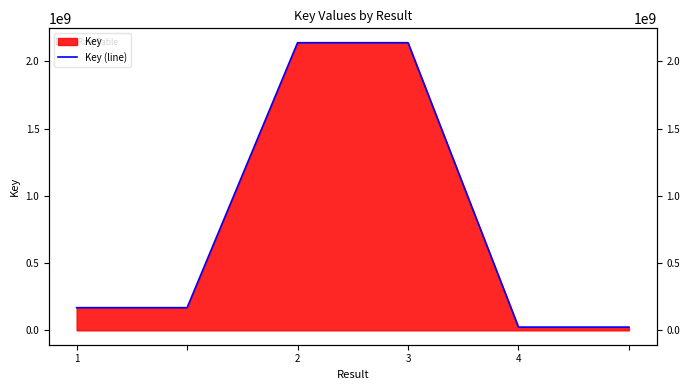

The value at 2 is 3146151038. True or false?

False